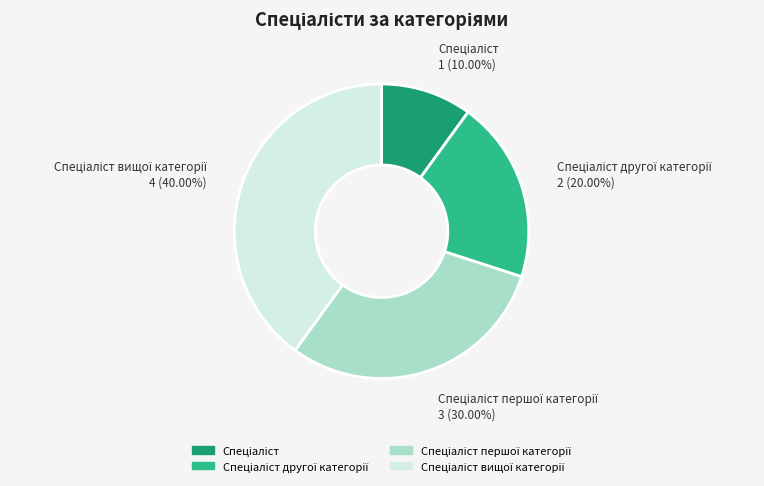

Is there any slice that represents more than half of the pie?

No